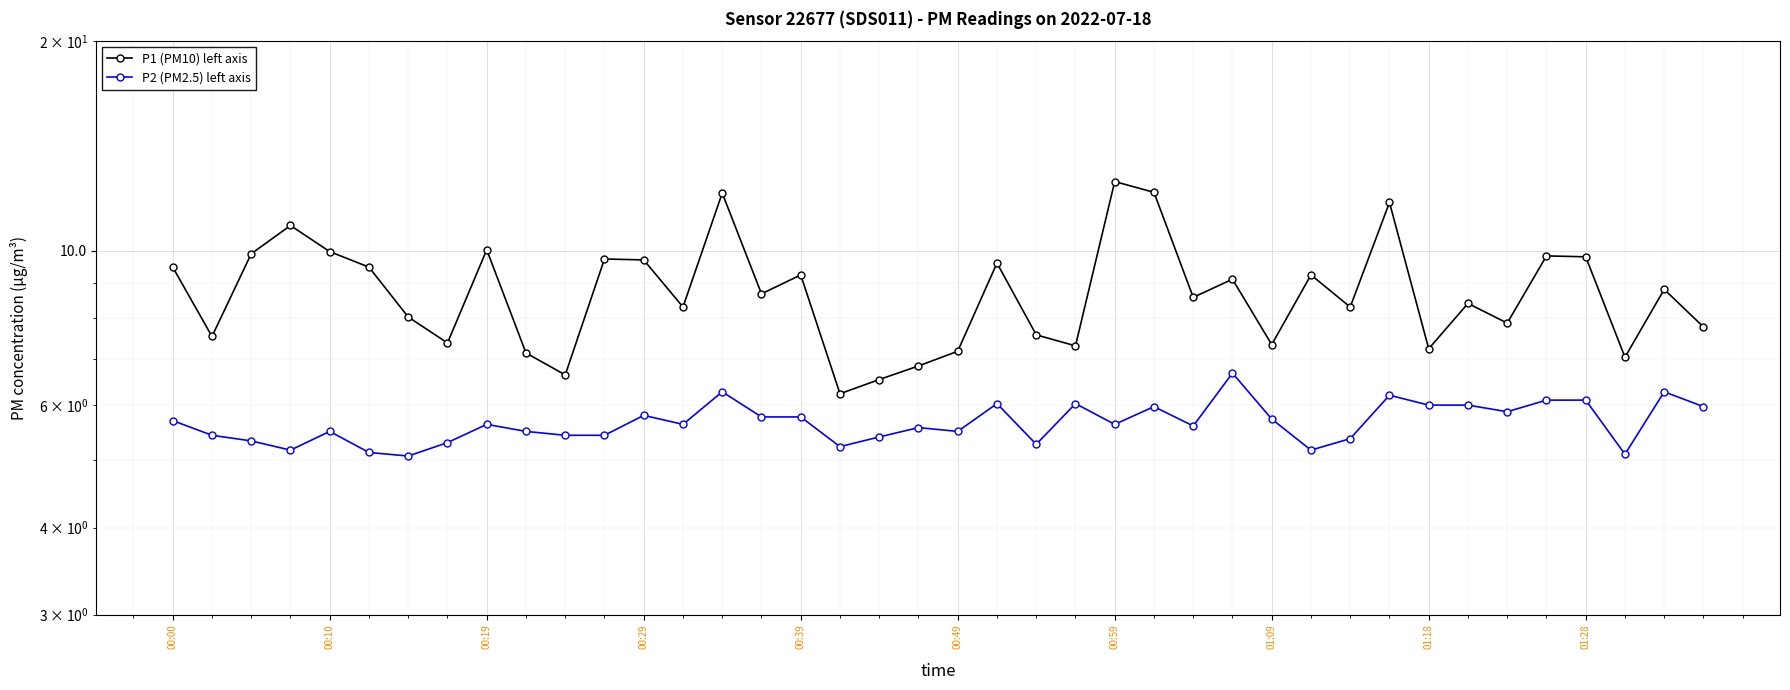

In P2 (PM2.5) left axis, how many points are lower than both neighbors (excluding endpoints)?

11